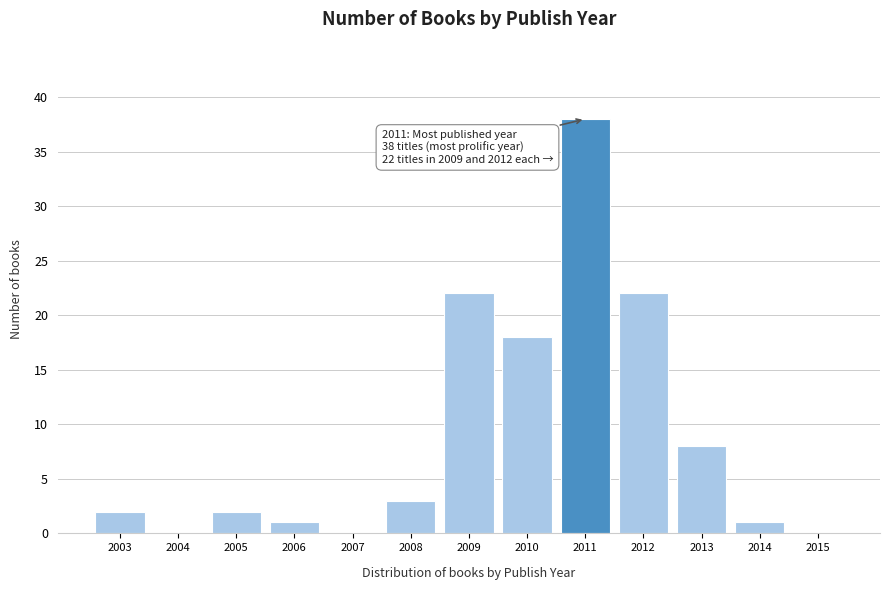

Reading left to right, list all the values displayed in this chart.

2003=2	2004=0	2005=2	2006=1	2007=0	2008=3	2009=22	2010=18	2011=38	2012=22	2013=8	2014=1	2015=0